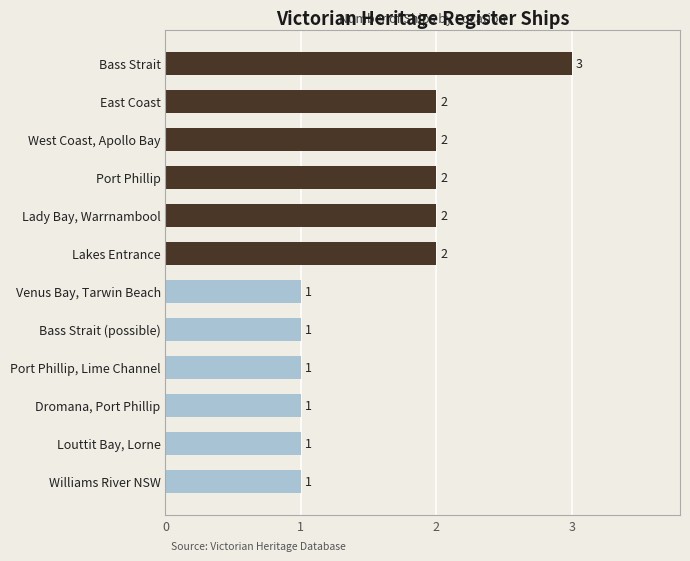

Reading bottom to top, transcribe all the data shown in this chart.

Williams River NSW=1	Louttit Bay, Lorne=1	Dromana, Port Phillip=1	Port Phillip, Lime Channel=1	Bass Strait (possible)=1	Venus Bay, Tarwin Beach=1	Lakes Entrance=2	Lady Bay, Warrnambool=2	Port Phillip=2	West Coast, Apollo Bay=2	East Coast=2	Bass Strait=3